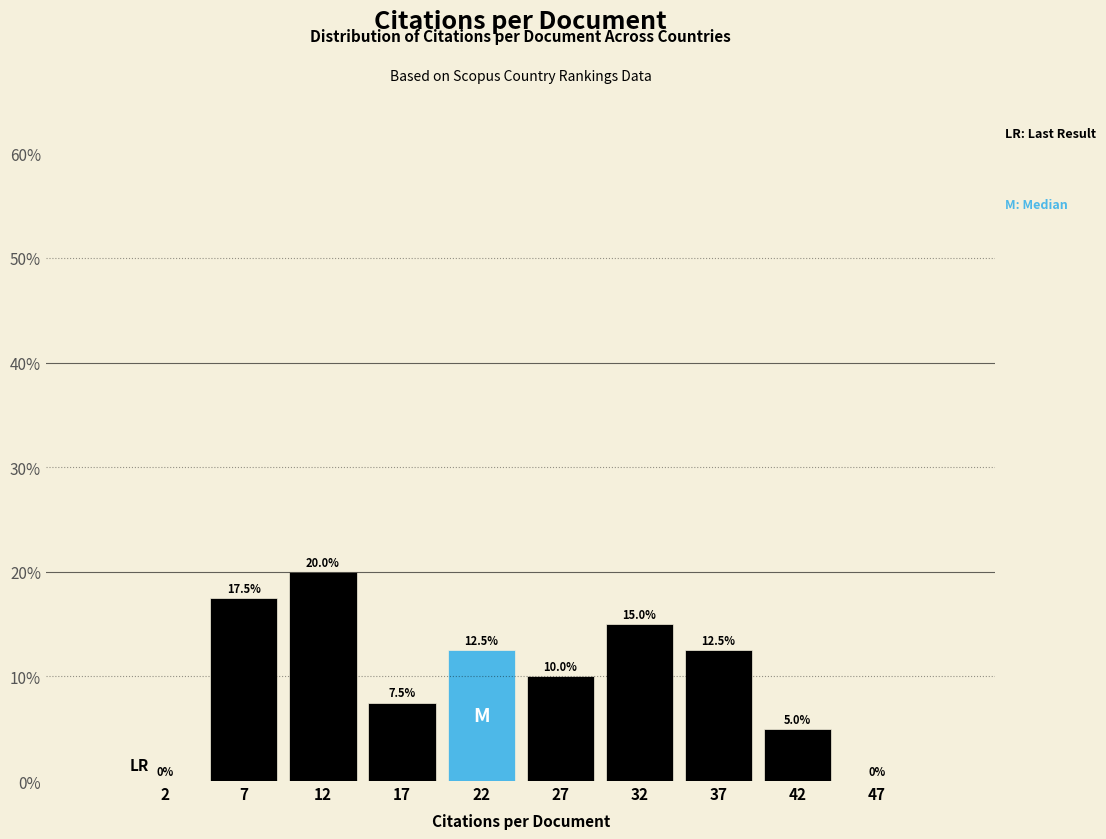

Reading left to right, transcribe this chart: for each bar, give the range it covers on the x-axis and its height.

0 to 5: 0.0
5 to 10: 17.5
10 to 15: 20.0
15 to 20: 7.5
20 to 25: 12.5
25 to 30: 10.0
30 to 35: 15.0
35 to 40: 12.5
40 to 45: 5.0
45 to 50: 0.0